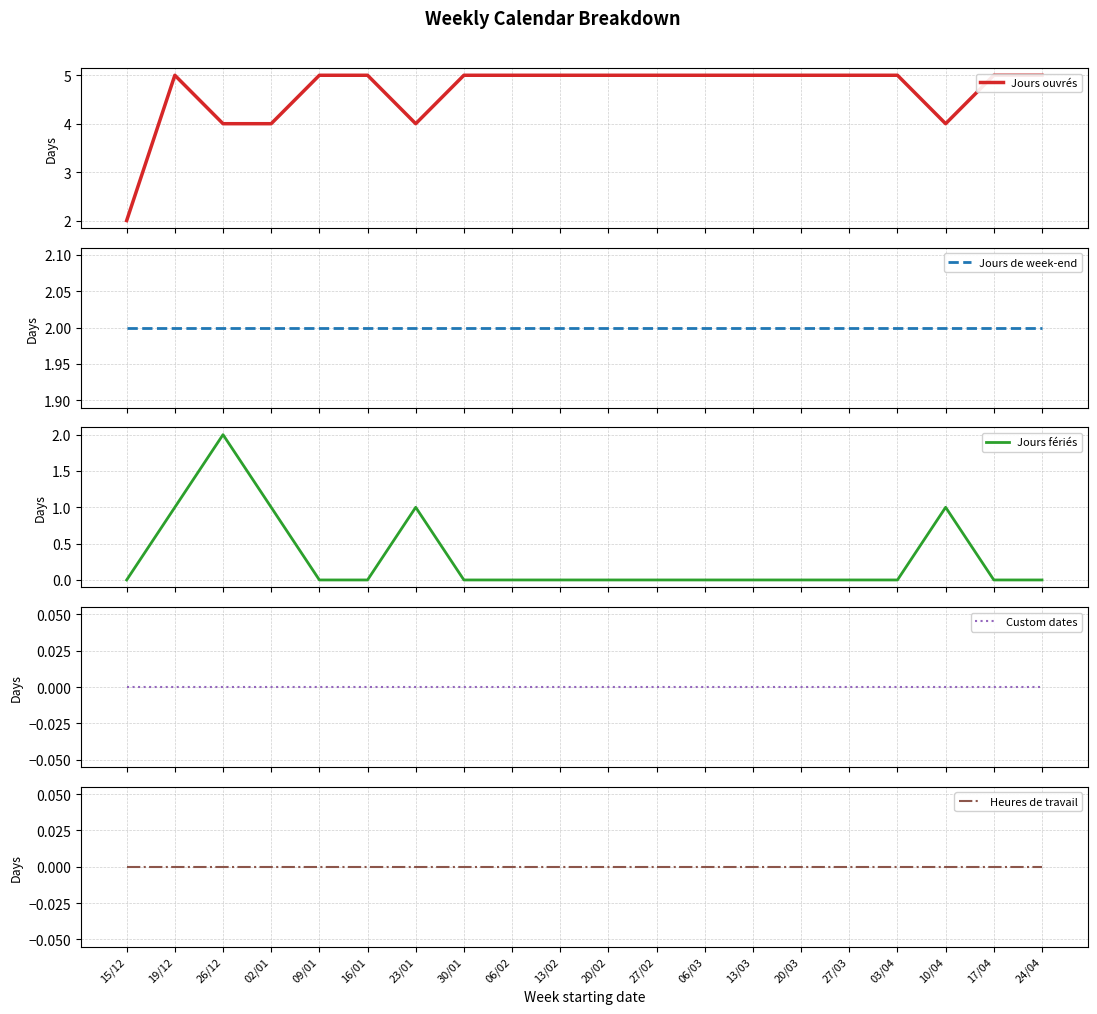

How many lines are shown in the chart?

5